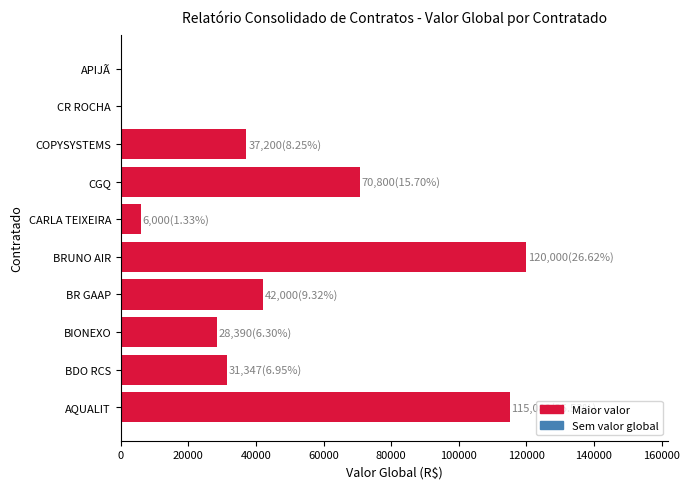

How many data points does each series have?

10